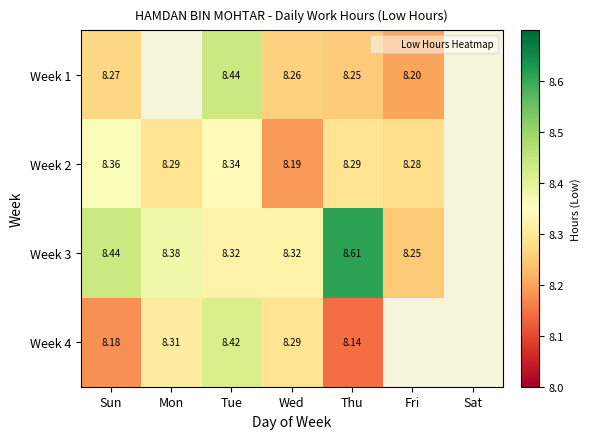

What is the greatest value displayed?

8.6